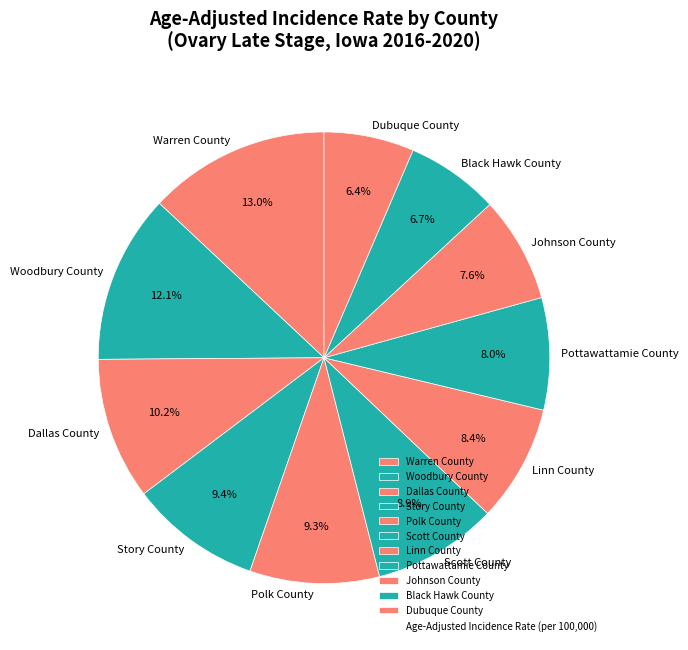

What is the ratio of the value at Polk County to the value at Warren County?

0.7